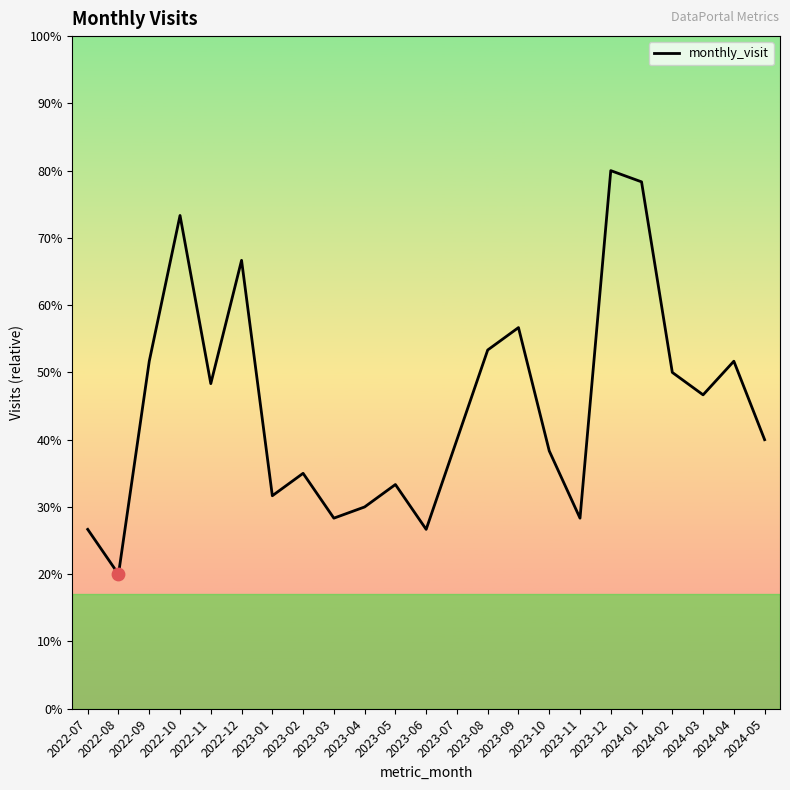

Approximately how many times larger is the value at 2024-03 compared to 2022-08?

2.3